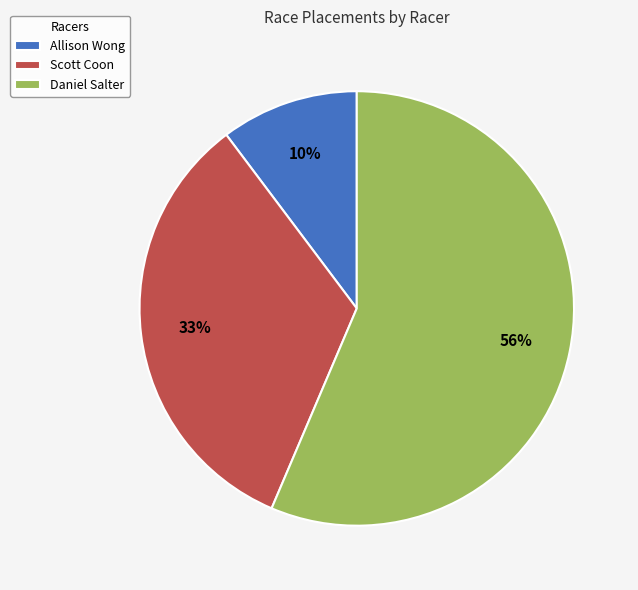

True or false: Allison Wong accounts for 23% of the total.

False